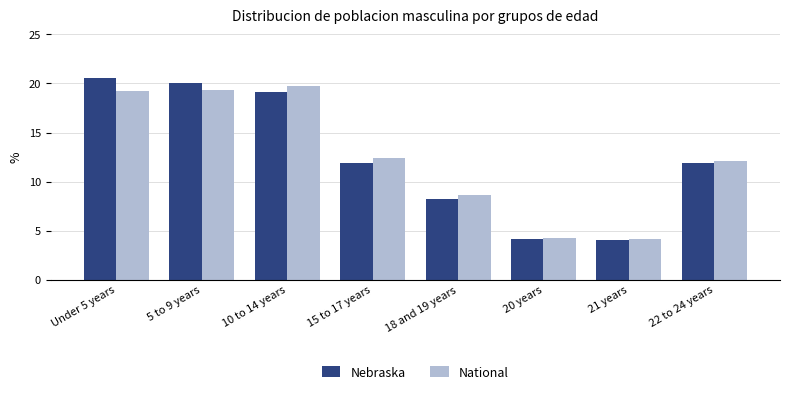

Are the bars grouped side by side (vs. stacked)?

Yes